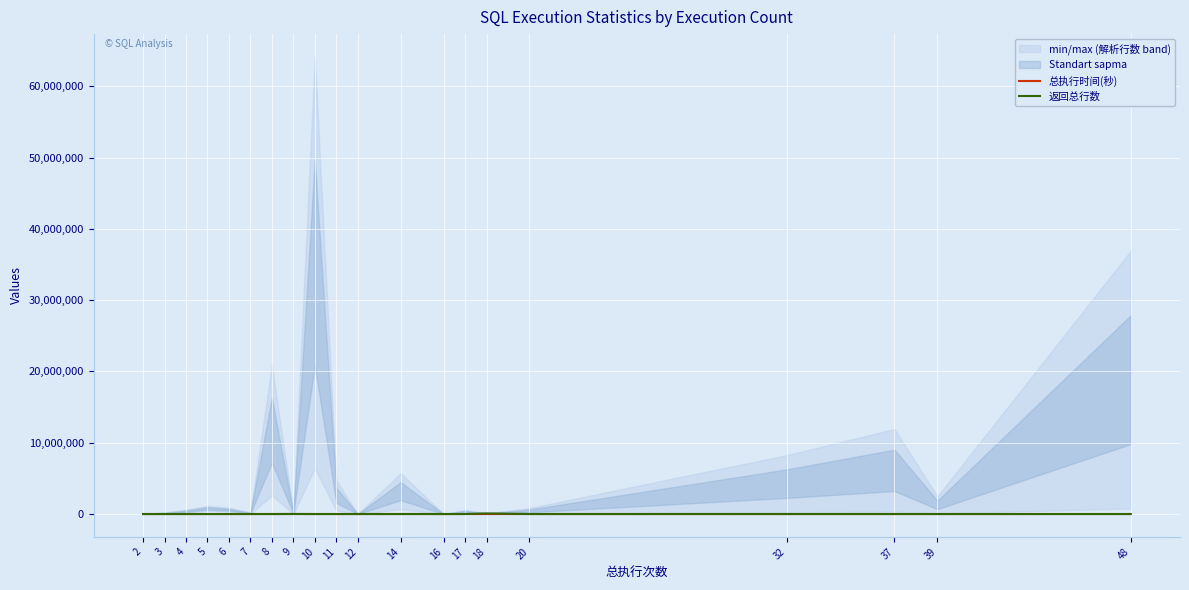

What is the total value across all series at 48?

82